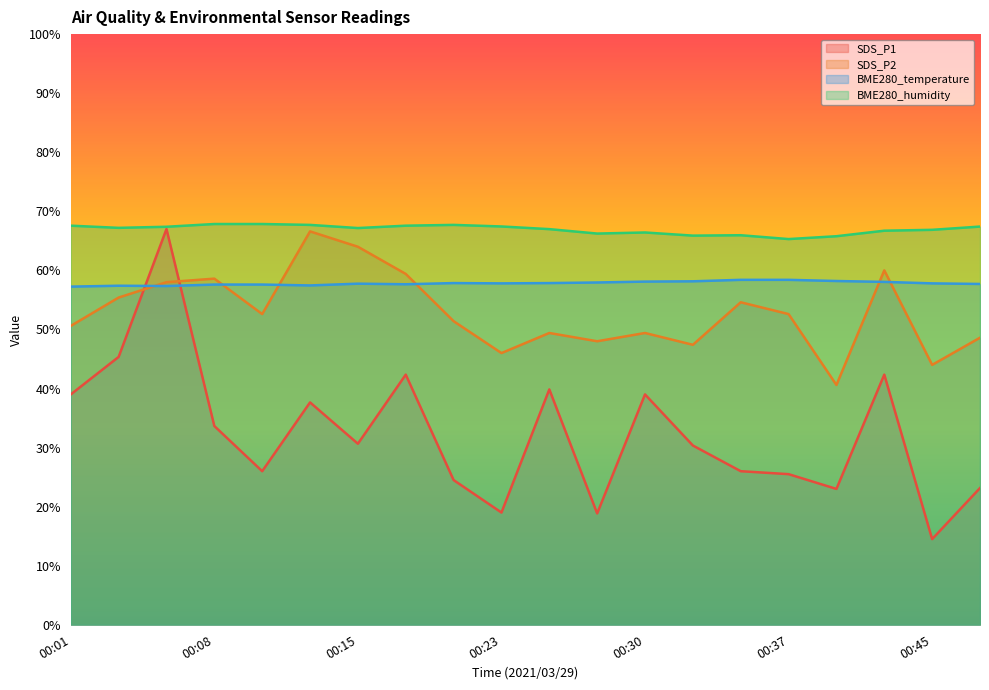

Is it true that BME280_temperature equals 101.6 at 00:13?

False